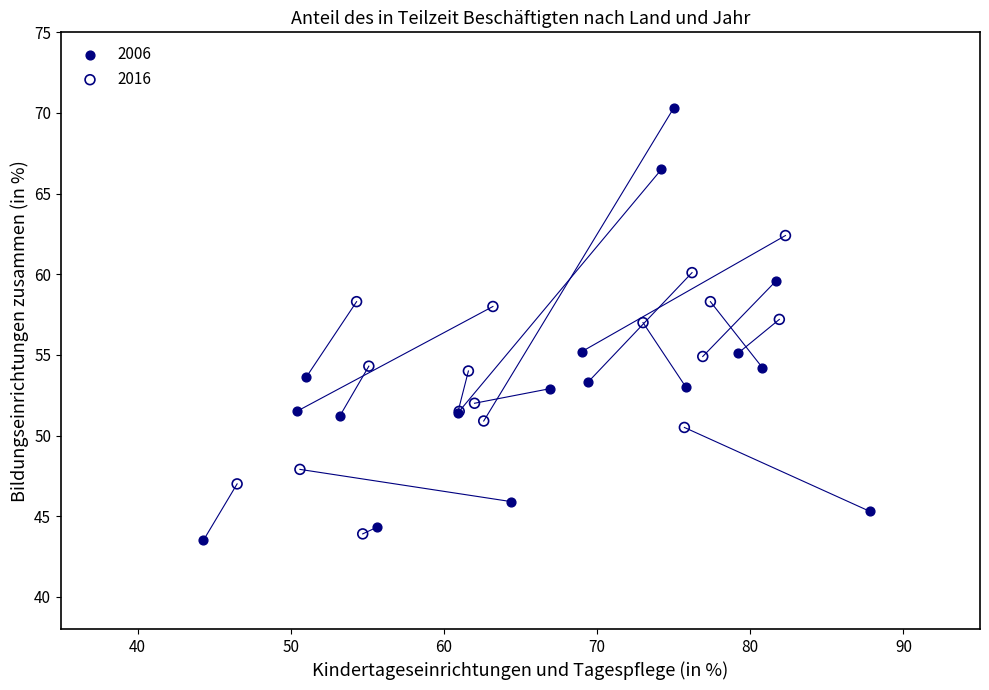

Which series has the largest Y range (max minus min)?

2006